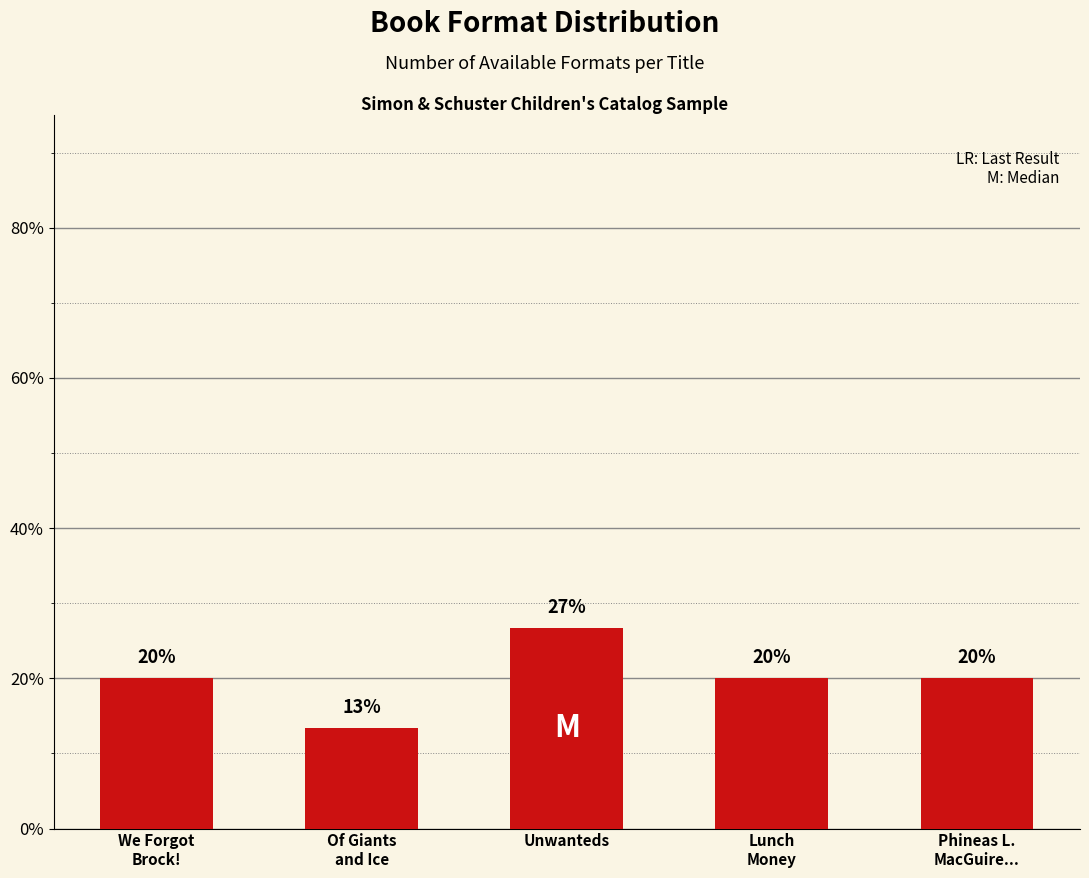

What is the value of the 4th bar from the left?

20.0